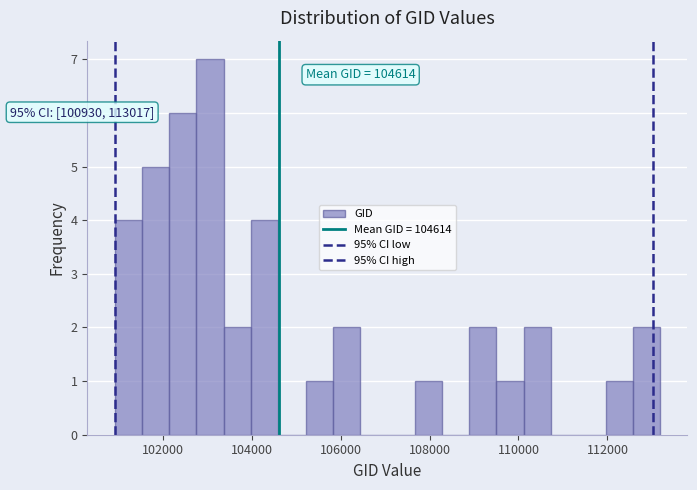

Read against the x-axis, roughly where is the centre of the tallest bar?

103000